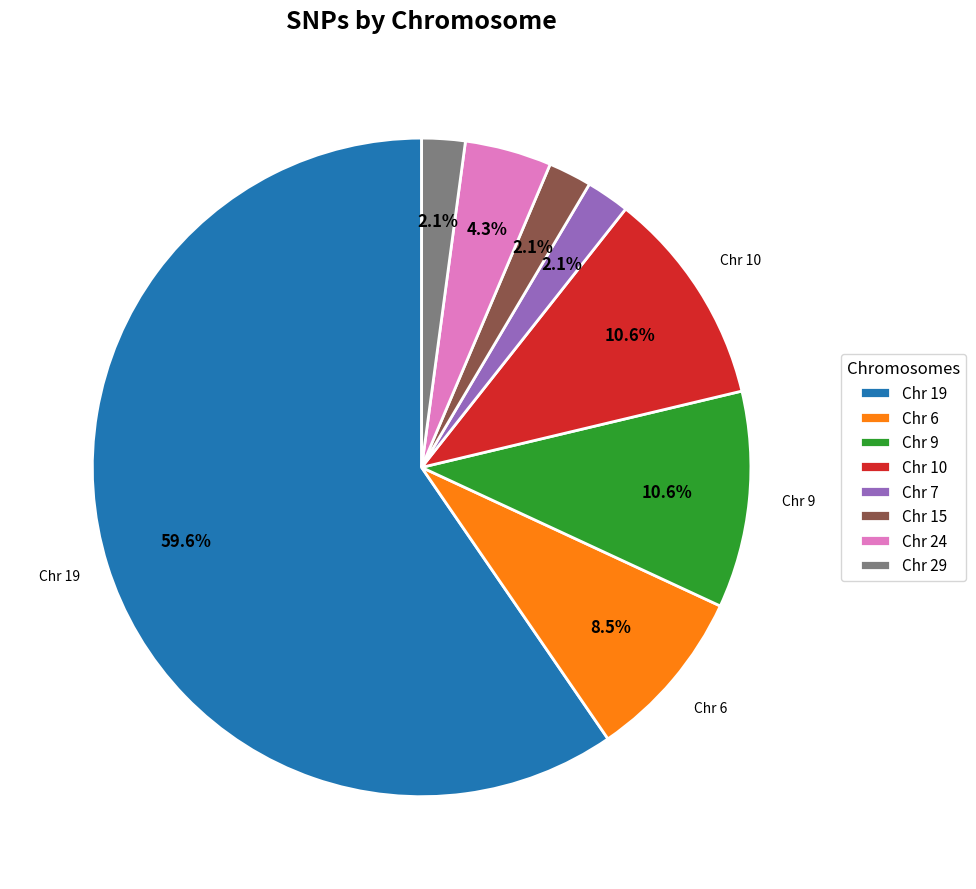

What is the majority slice?

Chr 19